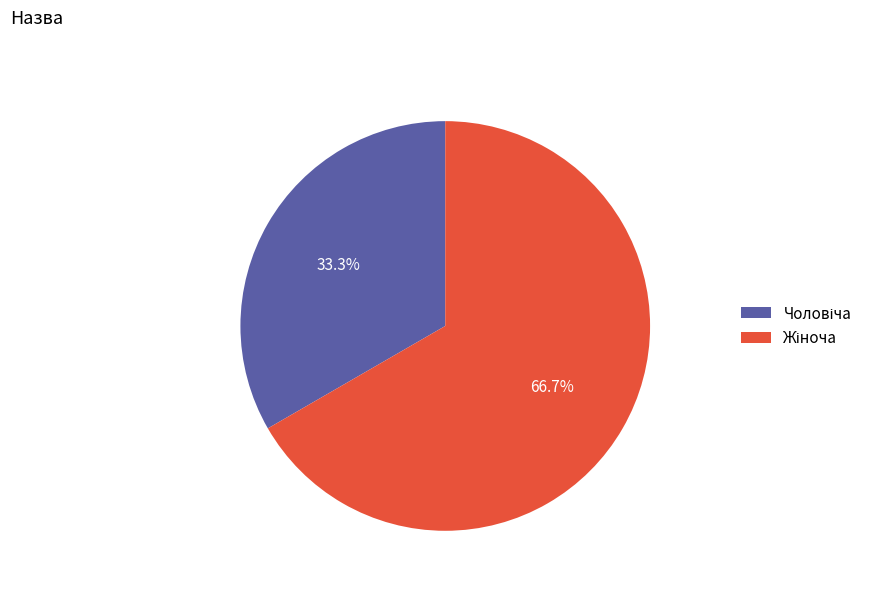

Is there a majority slice in this chart?

Yes